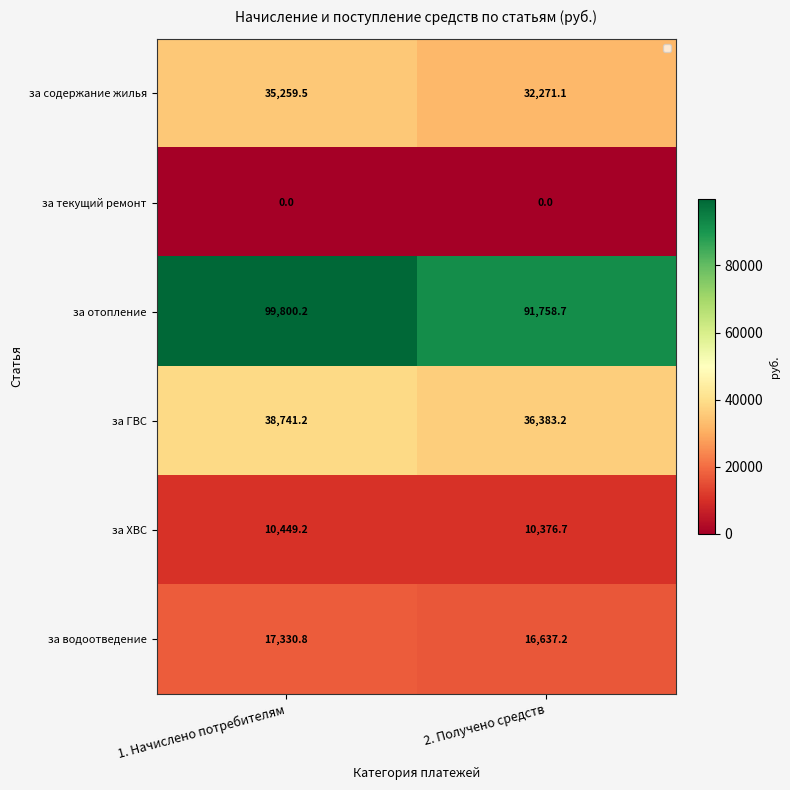

The за текущий ремонт series shows 0.0 at 2. Получено средств. True or false?

True